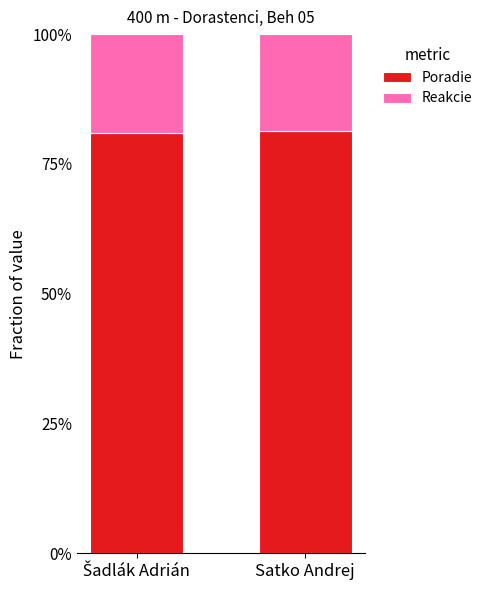

Are the bars grouped side by side (vs. stacked)?

No